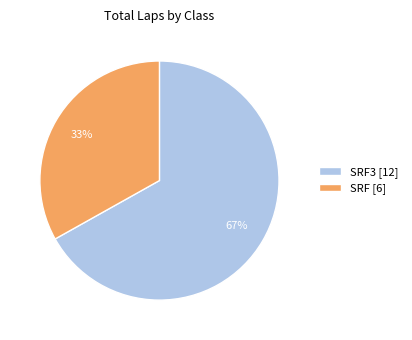

Is the sum of SRF [6] and SRF3 [12] greater than half?

Yes